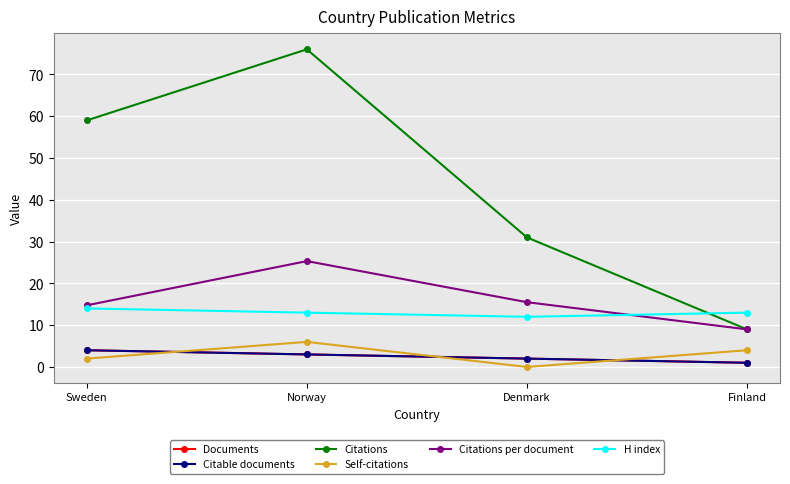

Does the chart have visible grid lines?

Yes